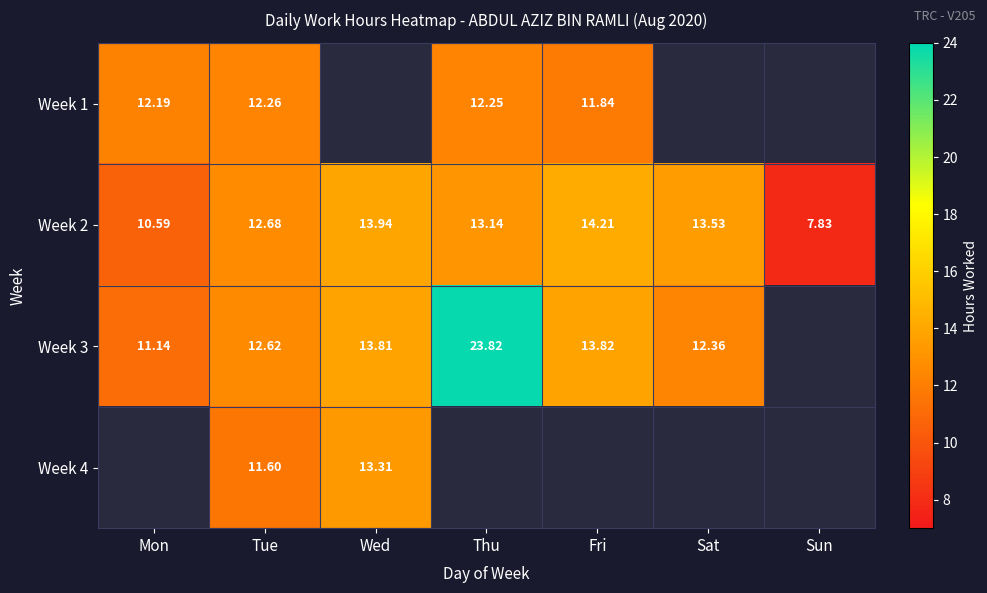

Where is Week 2 nearest to the value 11?

Mon